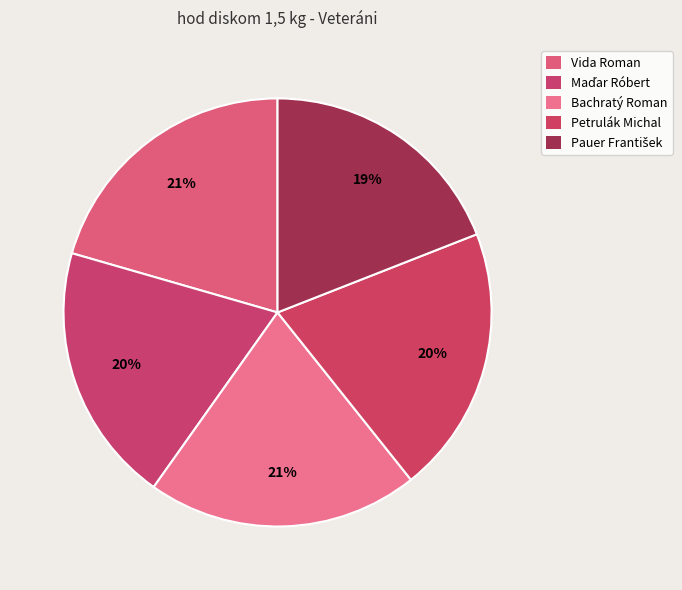

True or false: Bachratý Roman accounts for 21% of the total.

True